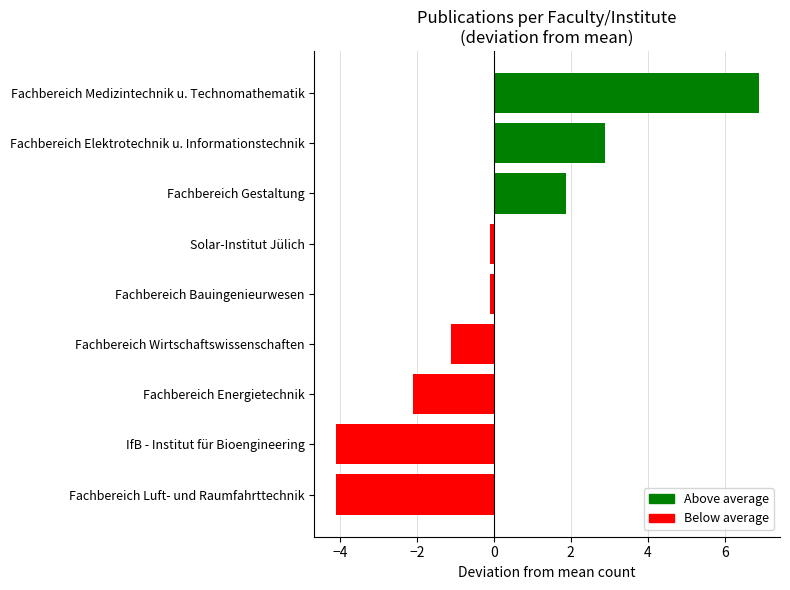

How many positive values are there?

3